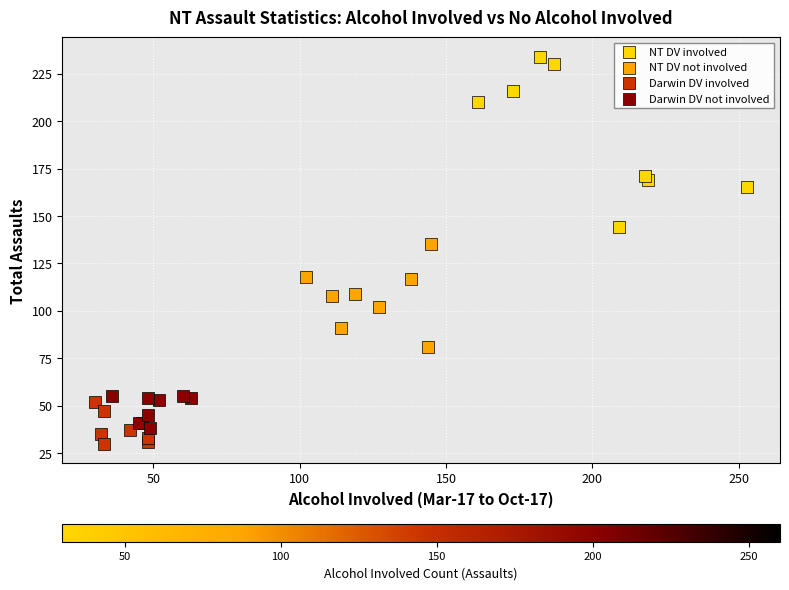

Which series reaches the maximum Y coordinate?

NT DV involved